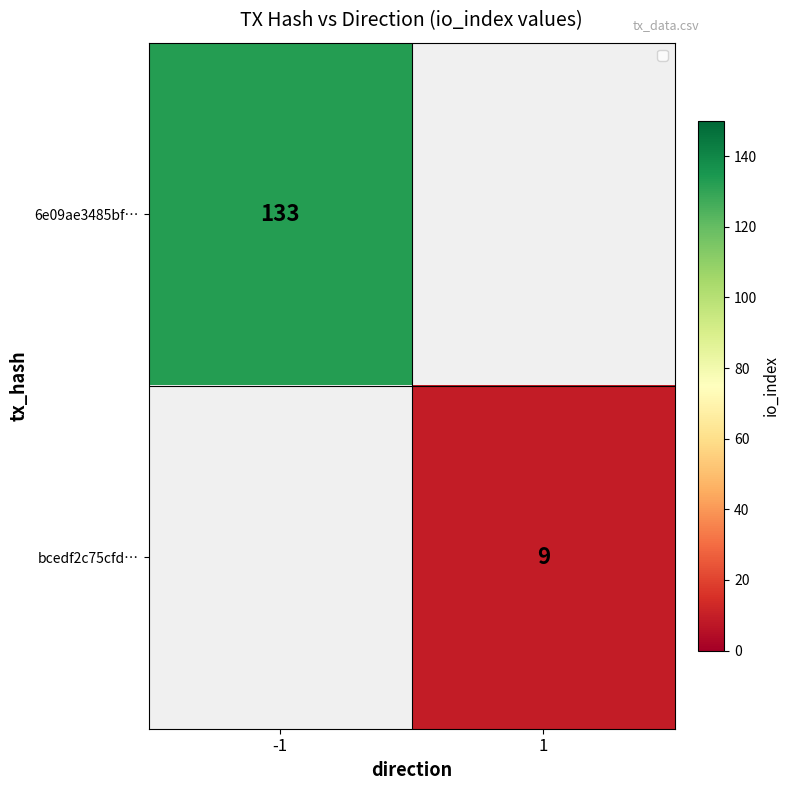

The 6e09ae3485bf… series shows 176 at -1. True or false?

False